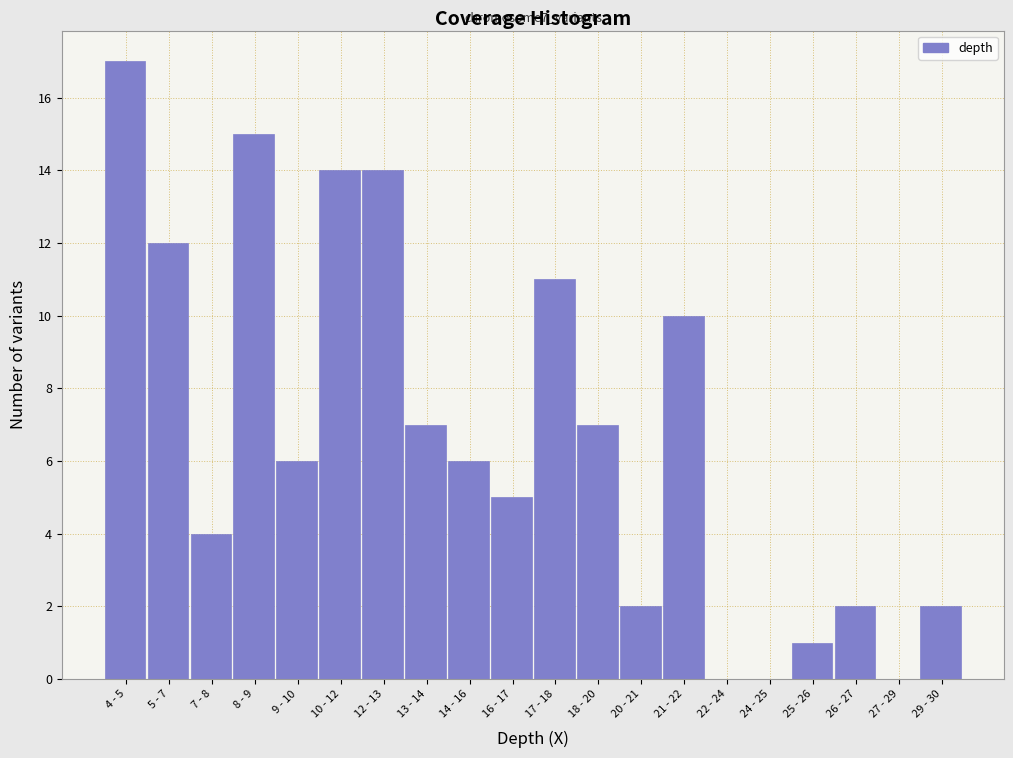

Reading right to left, extract all data points from this chart.

29 - 30=2	27 - 29=0	26 - 27=2	25 - 26=1	24 - 25=0	22 - 24=0	21 - 22=10	20 - 21=2	18 - 20=7	17 - 18=11	16 - 17=5	14 - 16=6	13 - 14=7	12 - 13=14	10 - 12=14	9 - 10=6	8 - 9=15	7 - 8=4	5 - 7=12	4 - 5=17